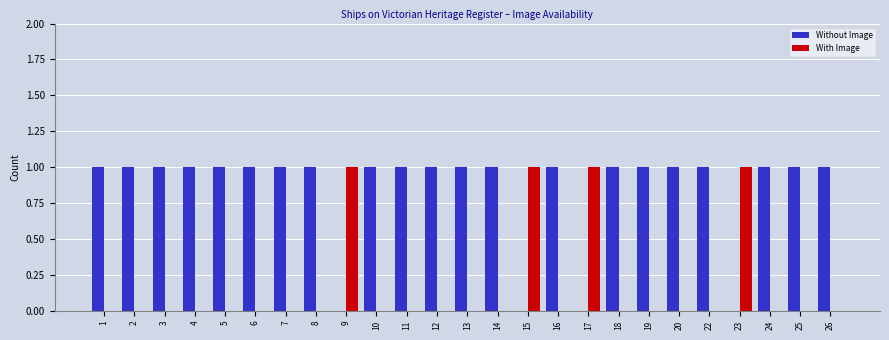

True or false: Without Image has a value of 1 at 10.

True